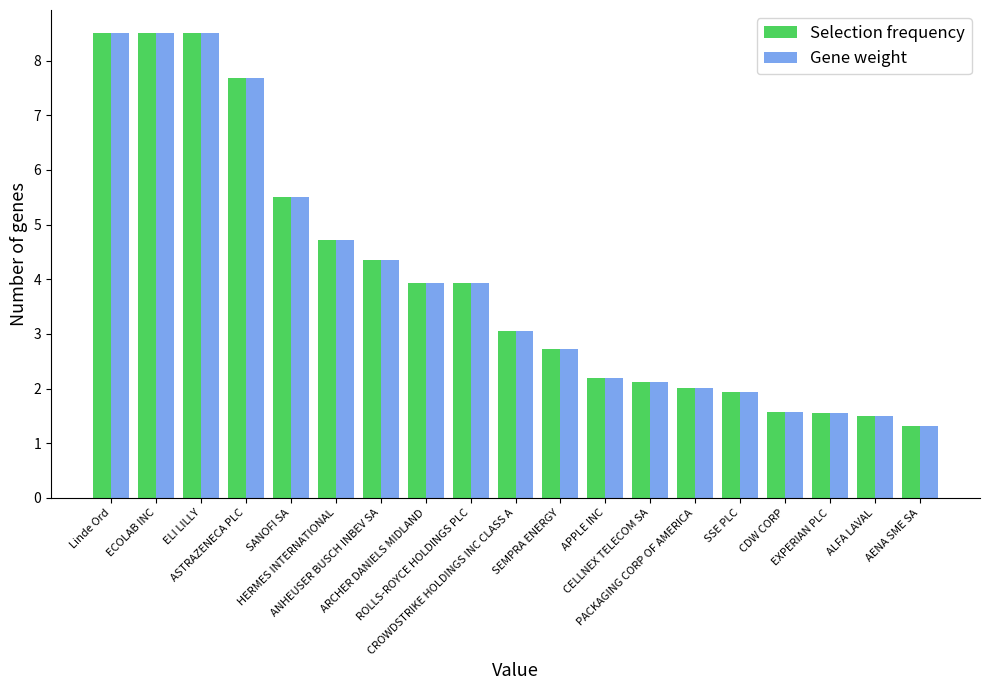

What is the difference between the maximum and minimum values in the Selection frequency series?

7.2